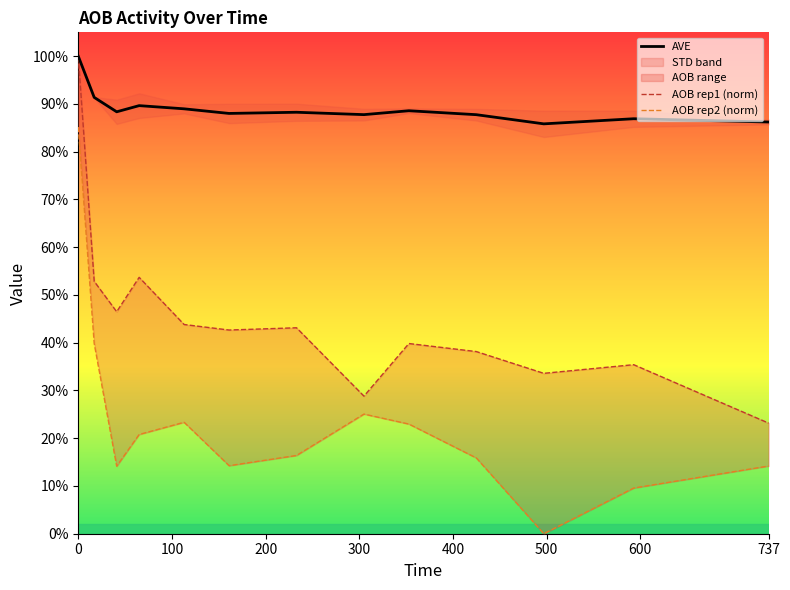

Is the value of AOB rep1 (norm) at 600 greater than the value of AVE at 11?

No